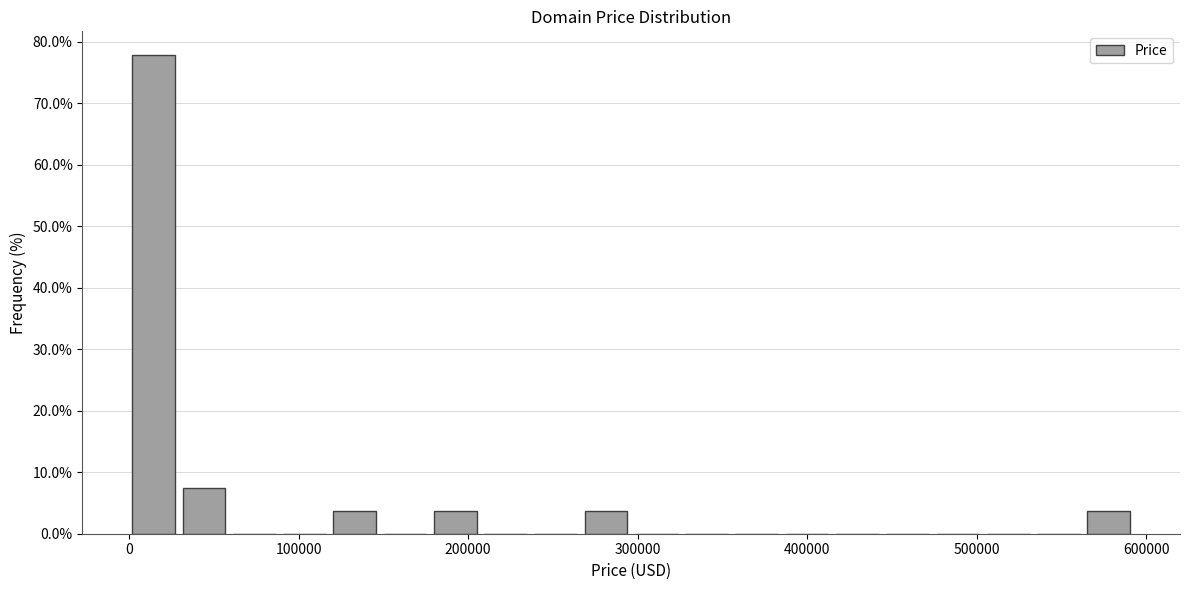

Around what value on the x-axis is the tallest bar? Give the approximate position of its centre, as read against the axis.

10000